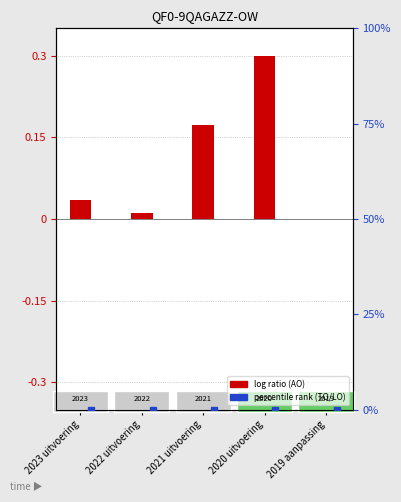

At which label is TO (percentile rank) closest to 0?

2023 uitvoering